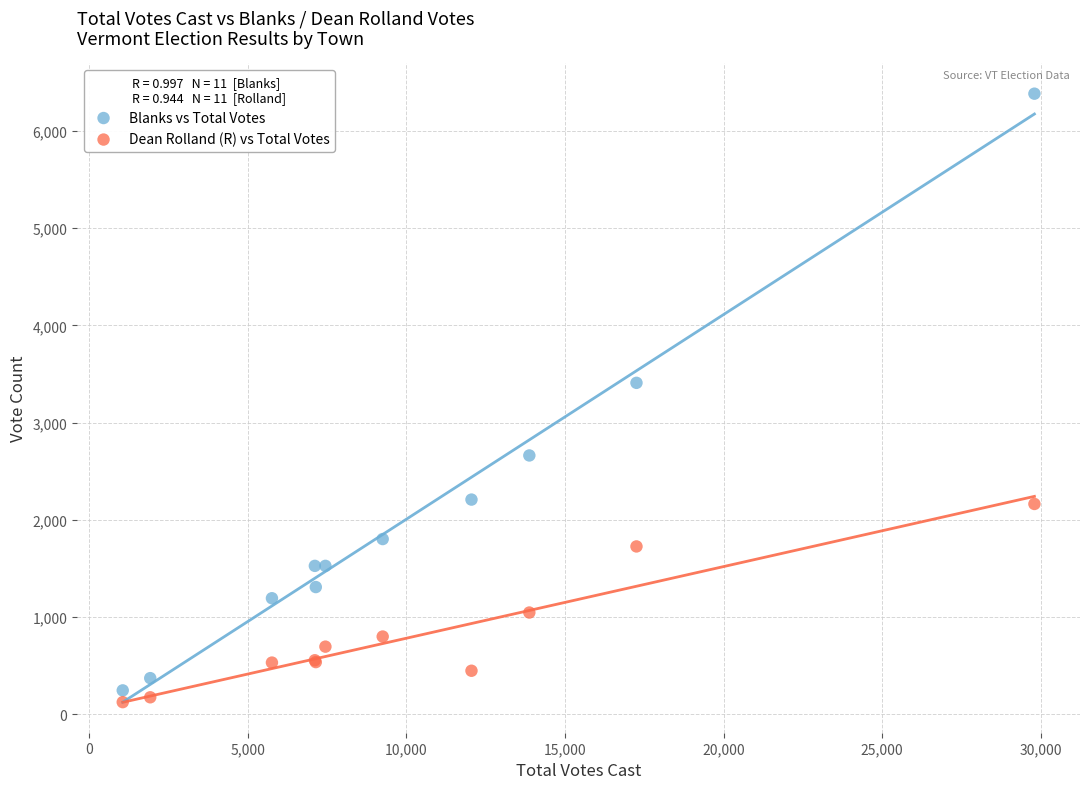

Which series has the widest spread of Y values?

Blanks vs Total Votes